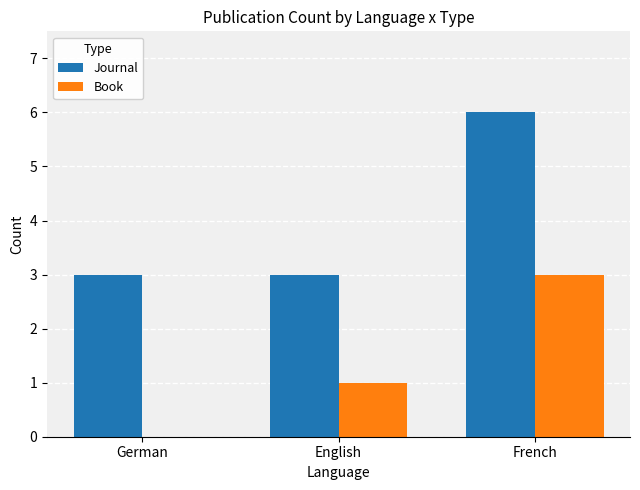

At which category is the sum across all series the highest?

French